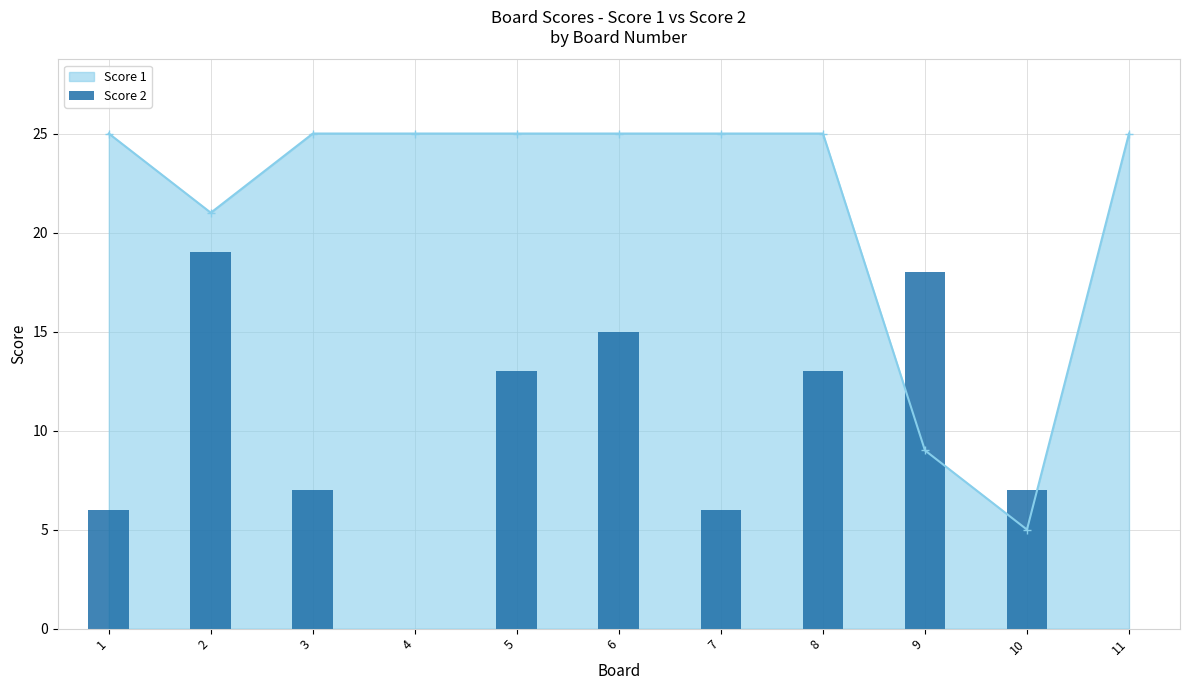

Reading left to right, extract all data points from this chart.

1=6	2=19	3=7	4=0	5=13	6=15	7=6	8=13	9=18	10=7	11=0